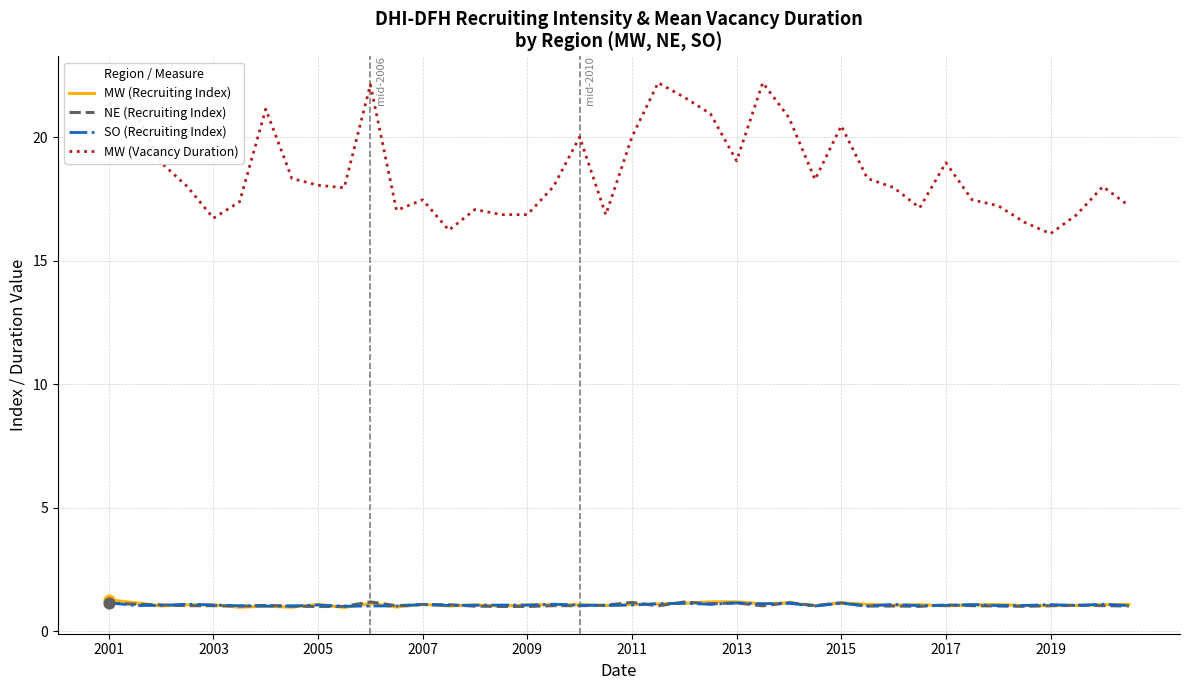

At how many categories does at least one series exceed 11?

40